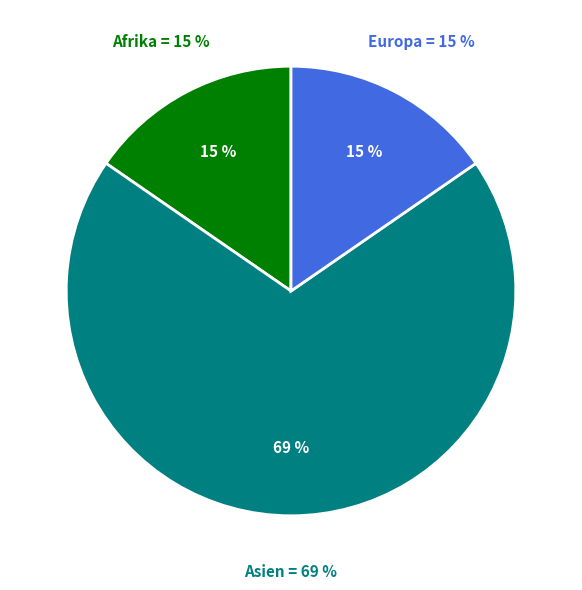

What is the majority slice?

Asien